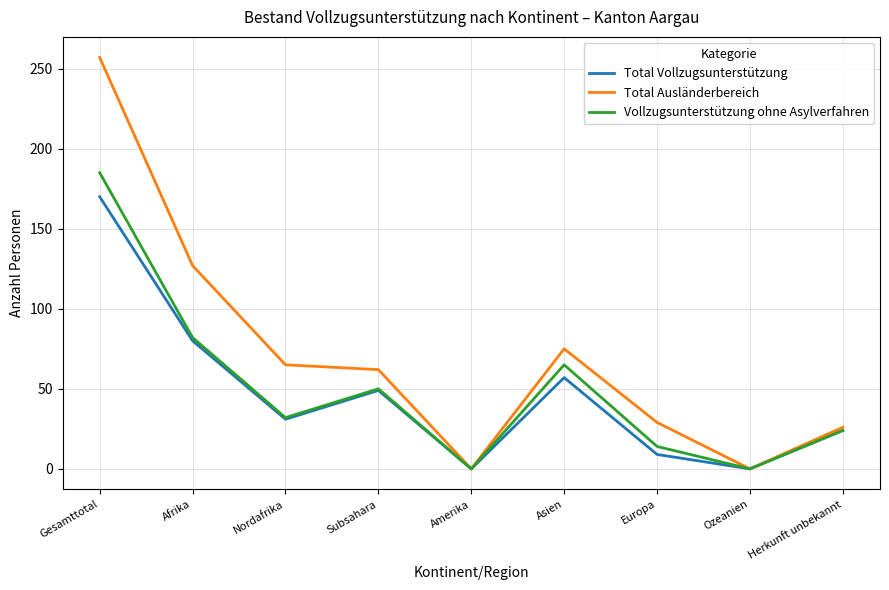

What is the average value of the Total Ausländerbereich series?

71